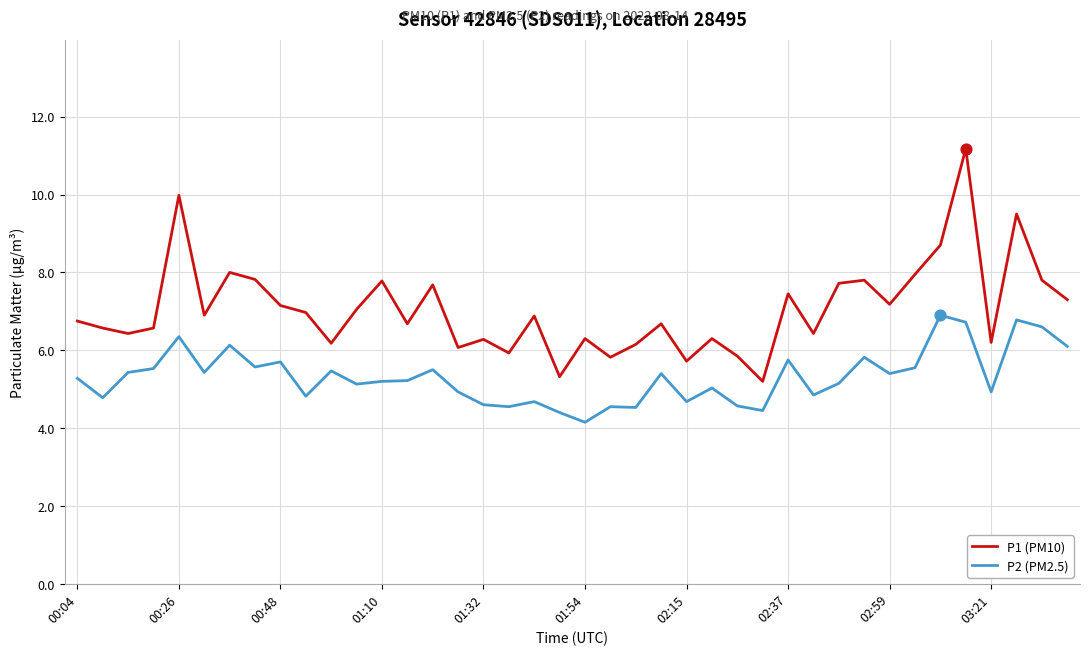

Which series has the widest spread of values?

P1 (PM10)